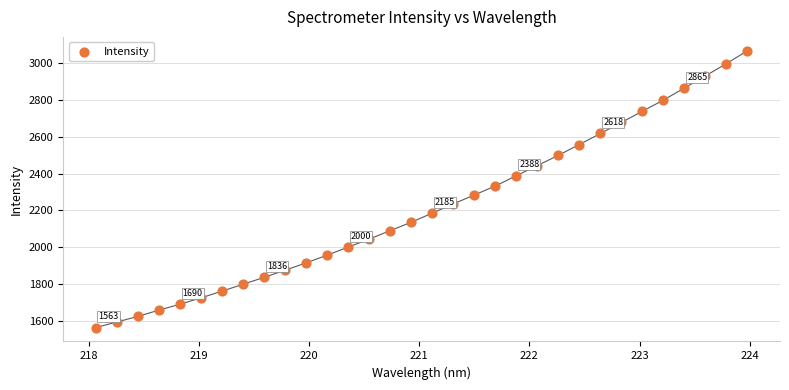

What is the range of Y values (max minus min)?

1504.0